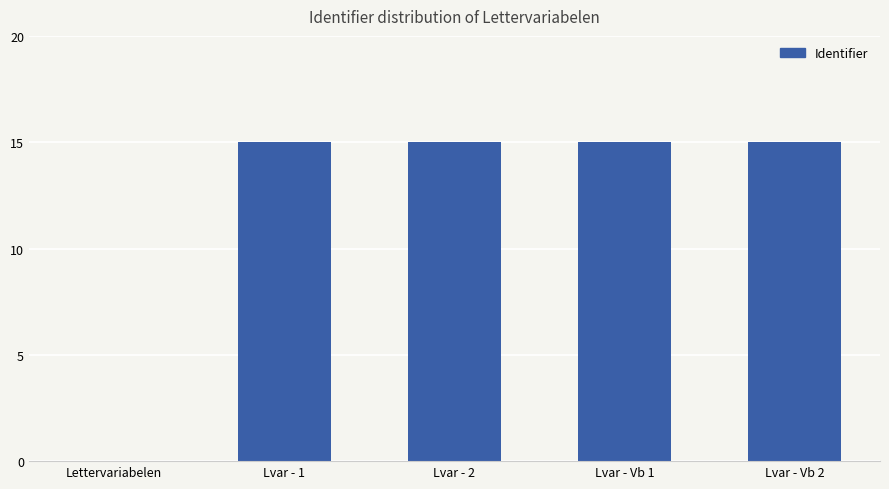

What is the change in value from Lettervariabelen to Lvar - 2?

+15.0